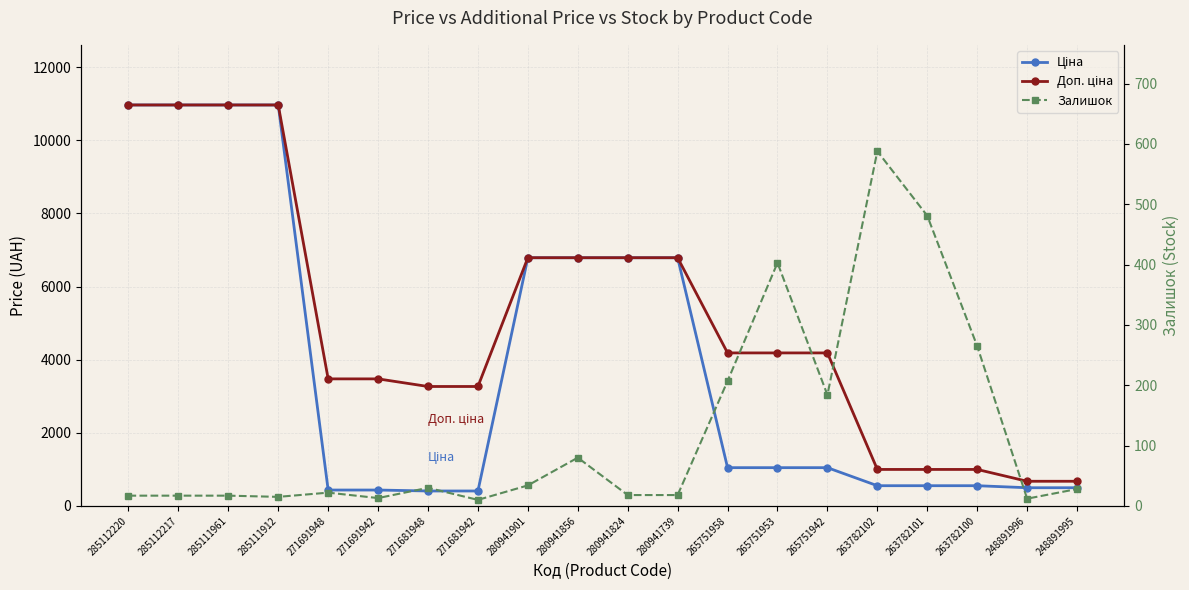

How many data points in Доп. ціна are less than 4184?

9